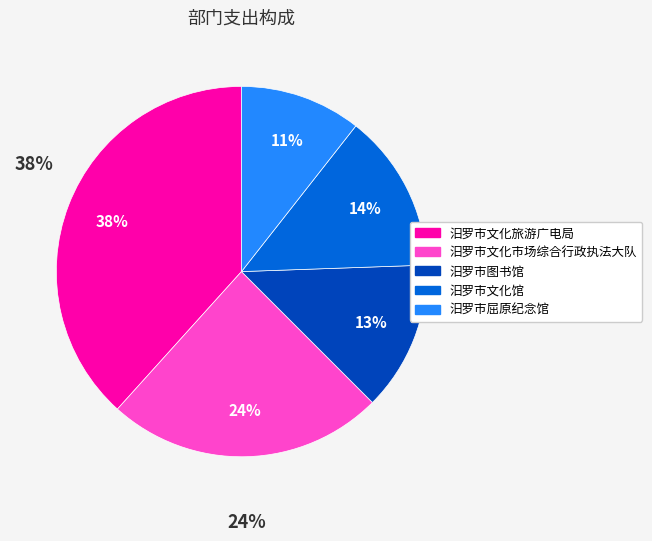

Is the sum of 汨罗市屈原纪念馆 and 汨罗市图书馆 greater than half?

No